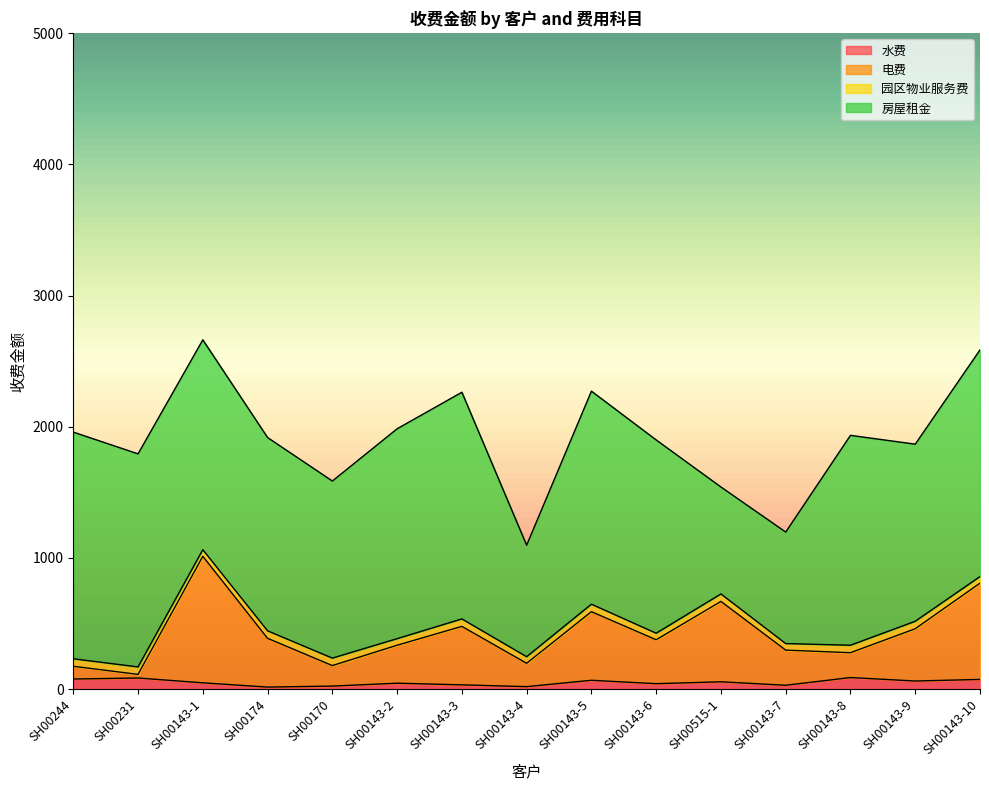

Is the value of 电费 at SH00143-9 greater than the value of 水费 at SH00170?

Yes